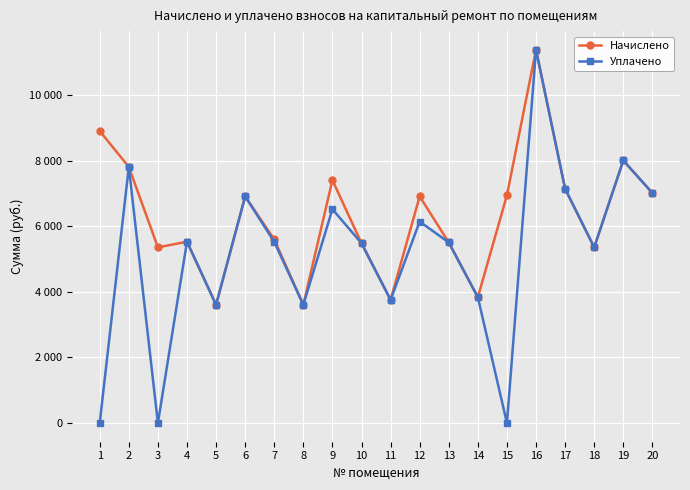

At how many categories does at least one series exceed 2321?

20